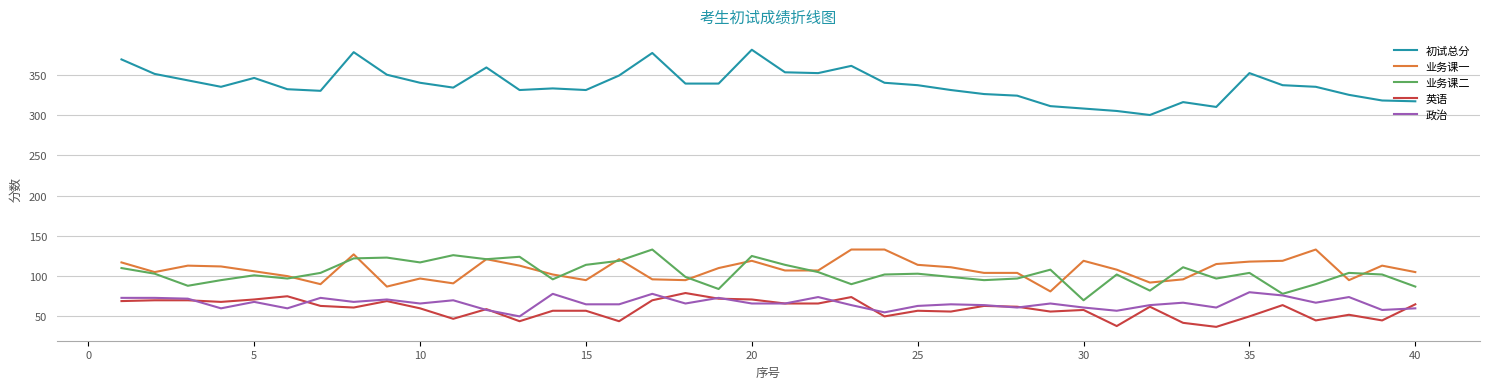

What is the lowest value of the 英语 series?

37